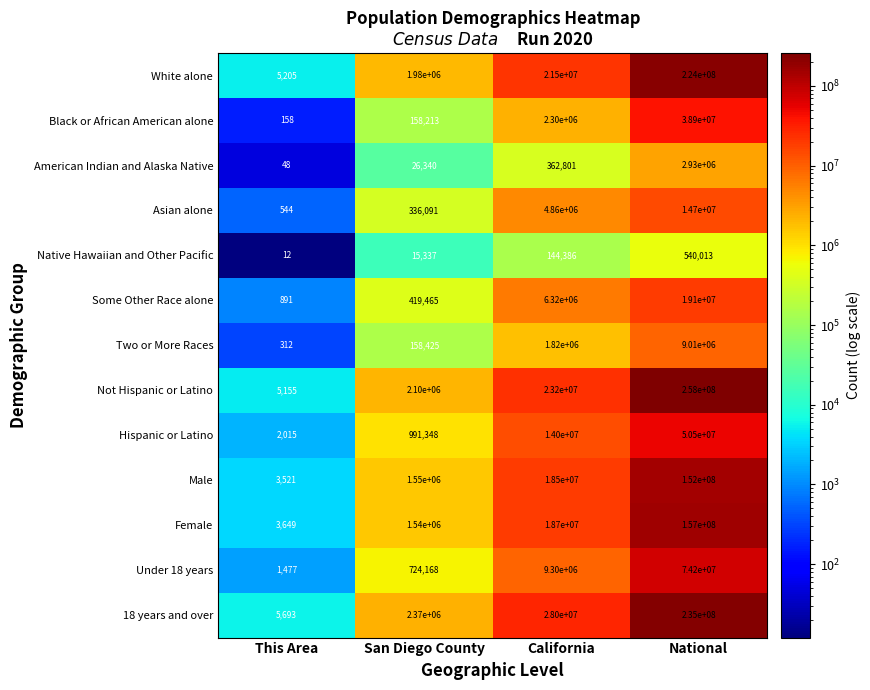

The 18 years and over series shows 235000000 at National. True or false?

True